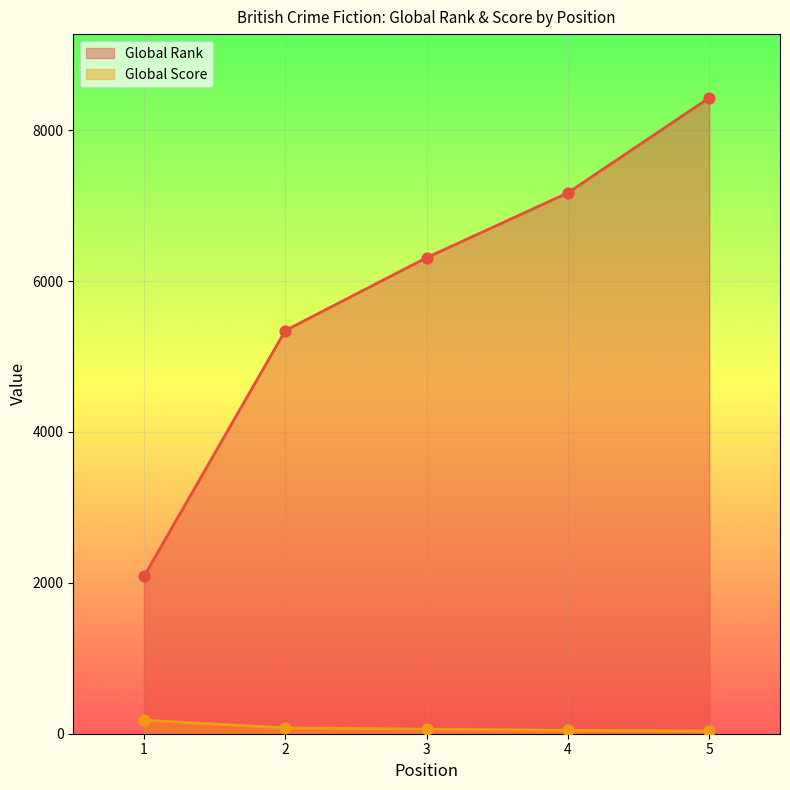

Which series reaches the minimum Y coordinate?

Global Score